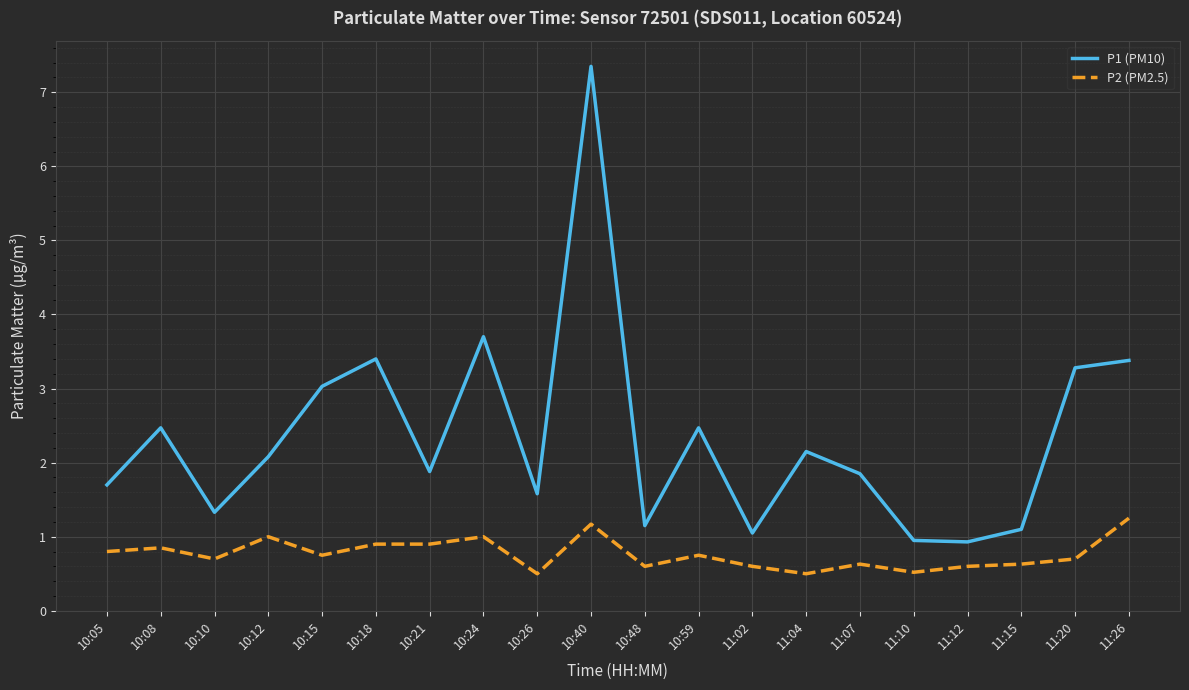

What is the minimum value for P2 (PM2.5)?

0.5